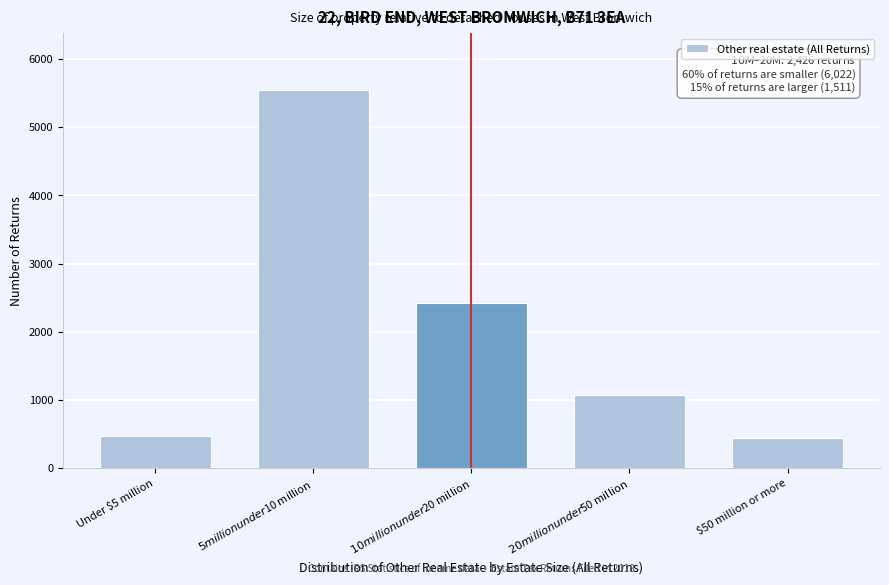

Reading left to right, list all the values displayed in this chart.

478	5544	2426	1076	435